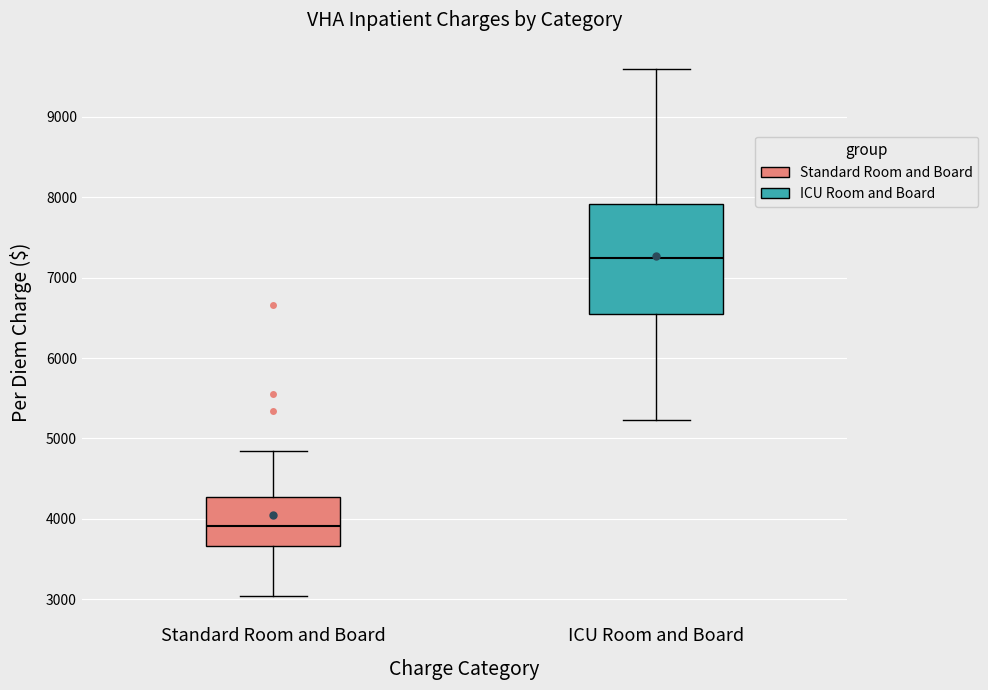

Reading left to right, read every box against the y-axis: the position of its median line, the range the box covers, and the ends of its whiskers. The values are not printed on the chart, so give them approximately, as read against the axis.

Standard Room and Board: median 3900, box 3700 to 4300, whiskers 3000 to 4800
ICU Room and Board: median 7200, box 6600 to 7900, whiskers 5200 to 9600